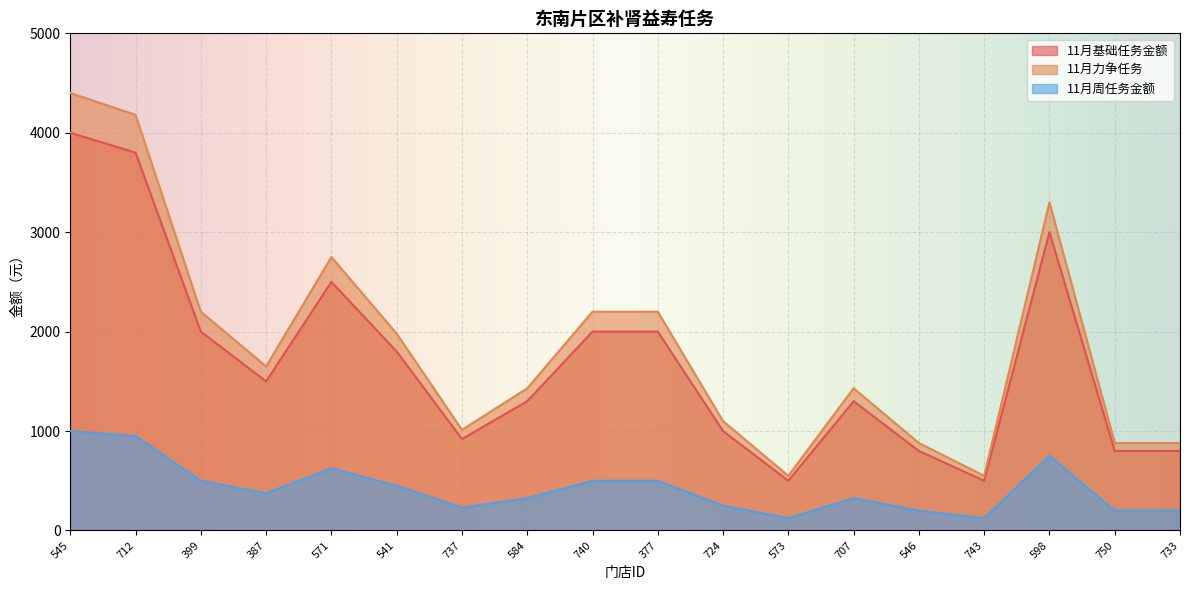

At which label does 11月周任务金额 reach its peak?

545